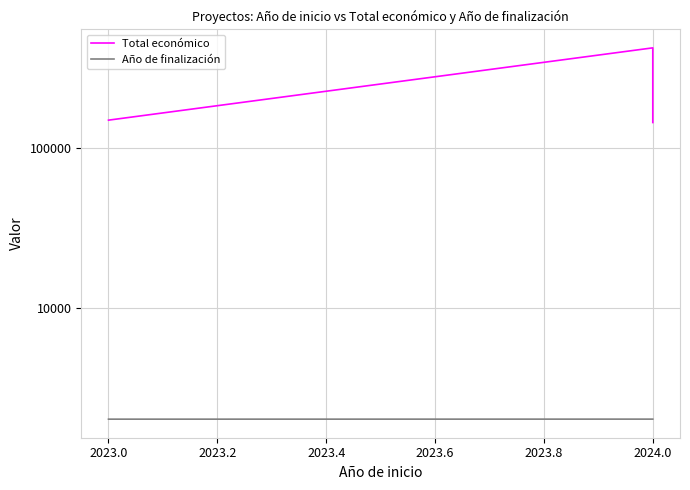

True or false: Año de finalización has a value of 874 at 2023.0.

False